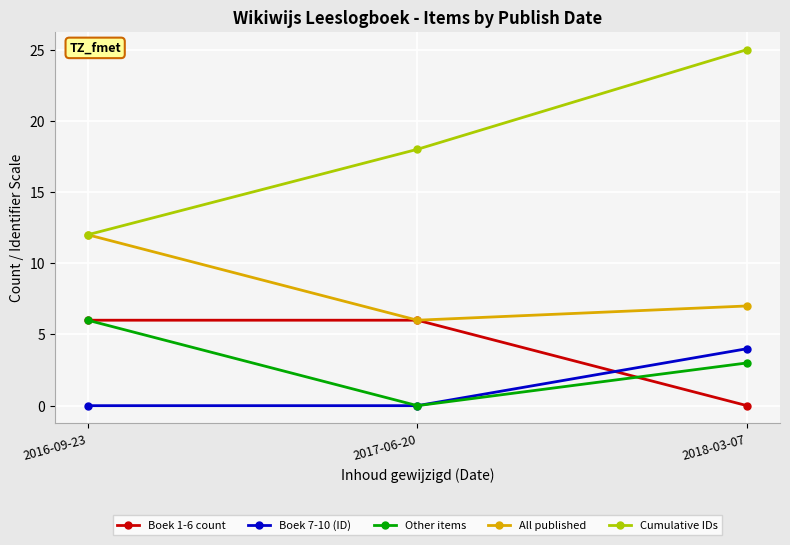

Is the value of Other items at 2018-03-07 greater than the value of Boek 7-10 (ID) at 2016-09-23?

Yes